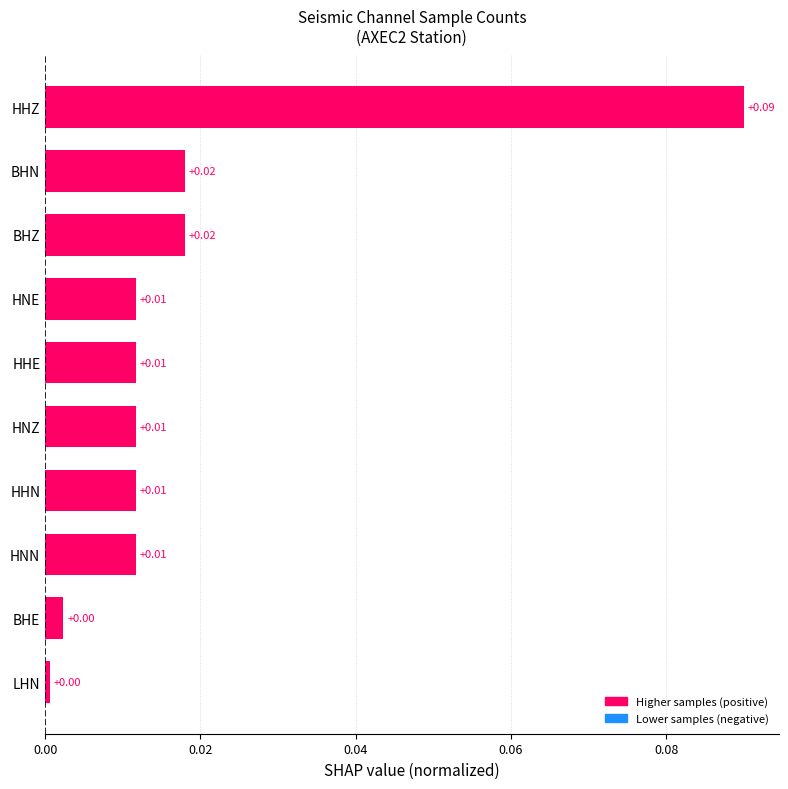

Which has a higher value, HHN or BHN?

BHN